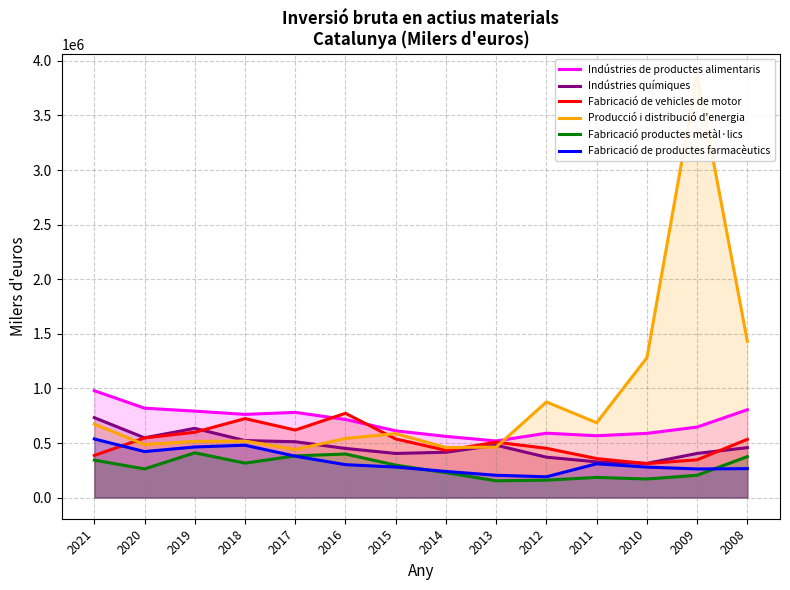

The value of Fabricació productes metàl·lics at 2020 is 106033. True or false?

False